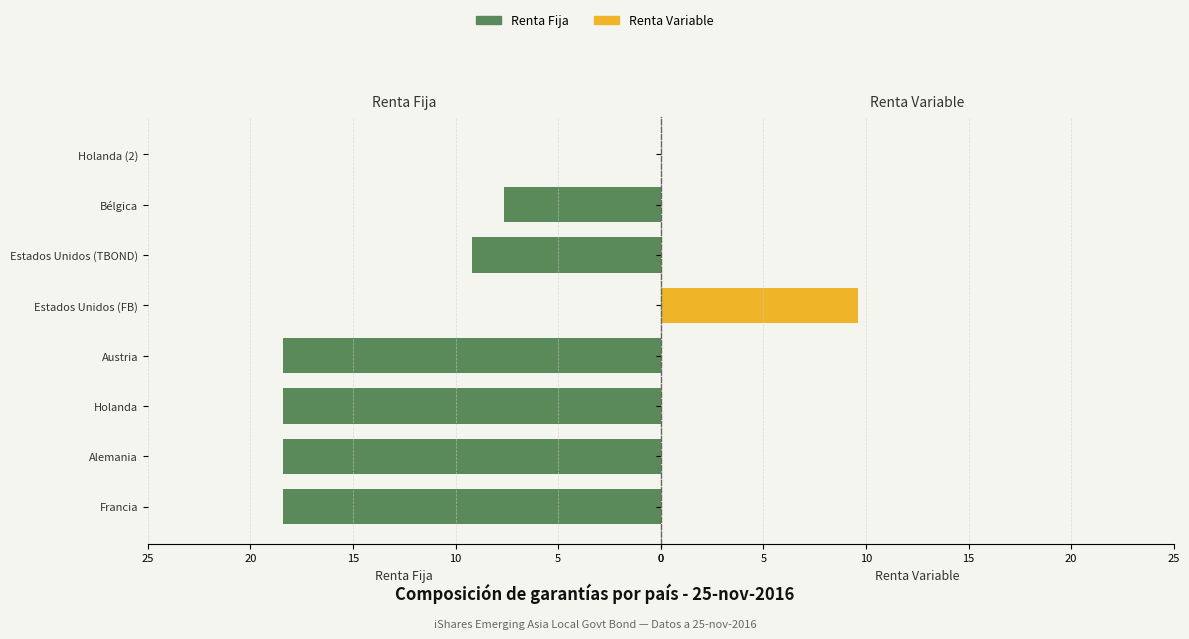

Reading left to right, extract all data points from this chart.

Renta Fija: 18.4	18.4	18.4	18.4	0.0	9.2	7.6	0.0
Renta Variable: 0.0	0.0	0.0	0.0	9.6	0.0	0.0	0.0